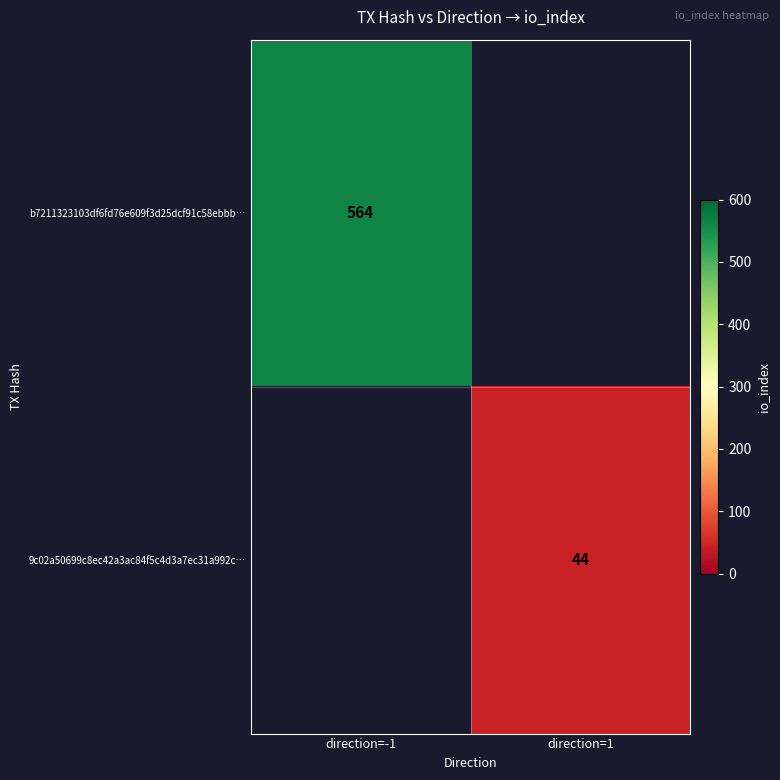

Is it true that 9c02a50699c8ec42a3ac84f5c4d3a7ec31a992c… equals 44 at direction=1?

True